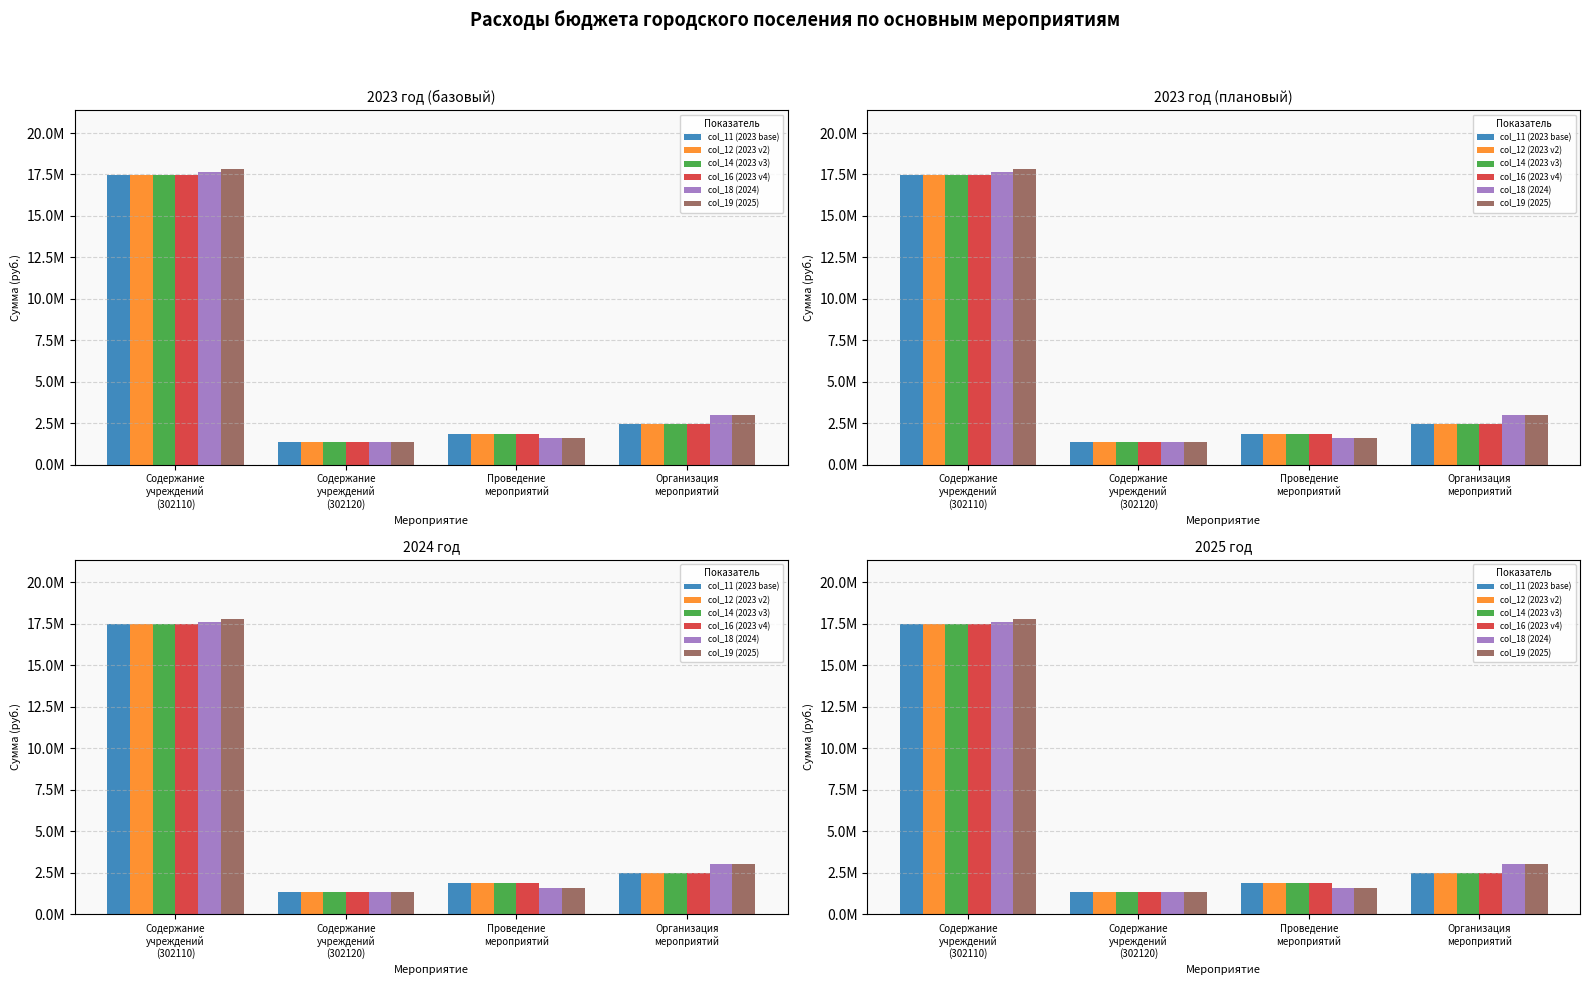

What is the maximum value shown in the chart?

17802902